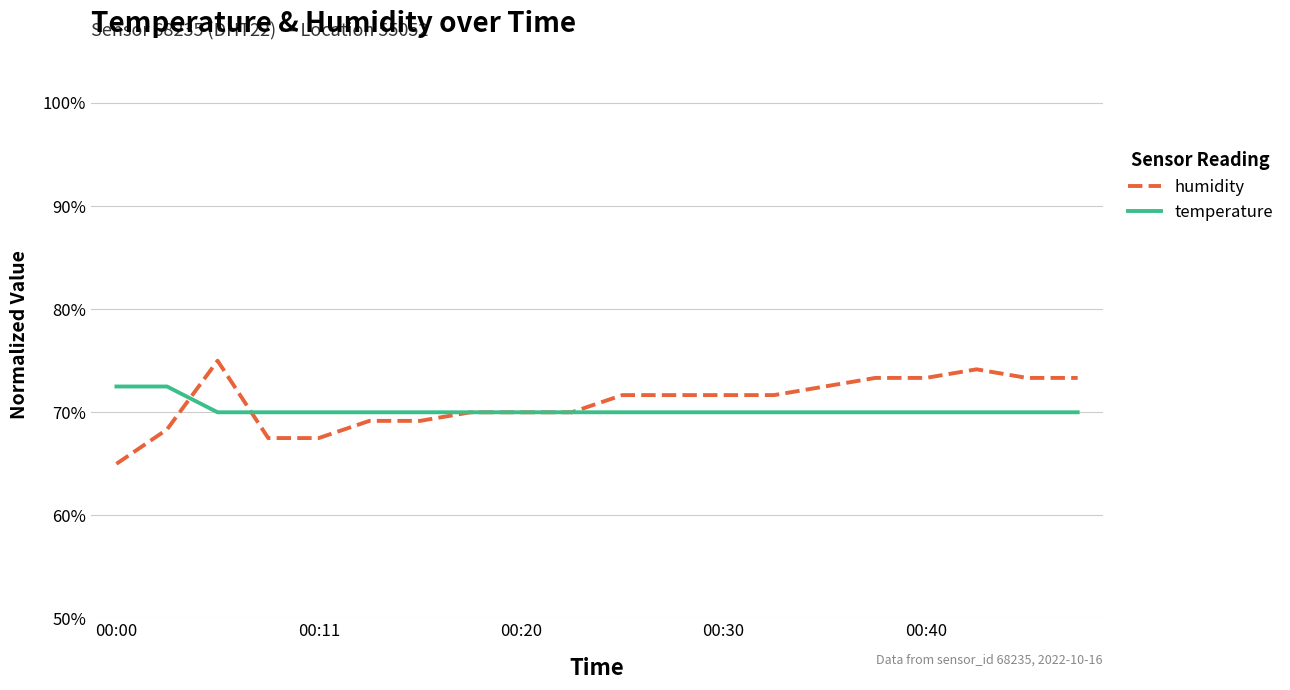

List the series in order of their overall mean, highest first.

humidity, temperature